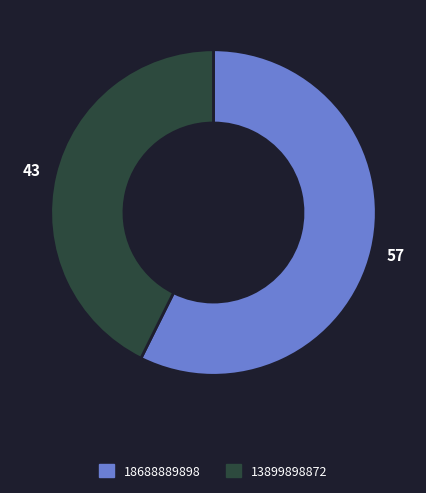

Is the sum of 13899898872 and 18688889898 greater than half?

Yes